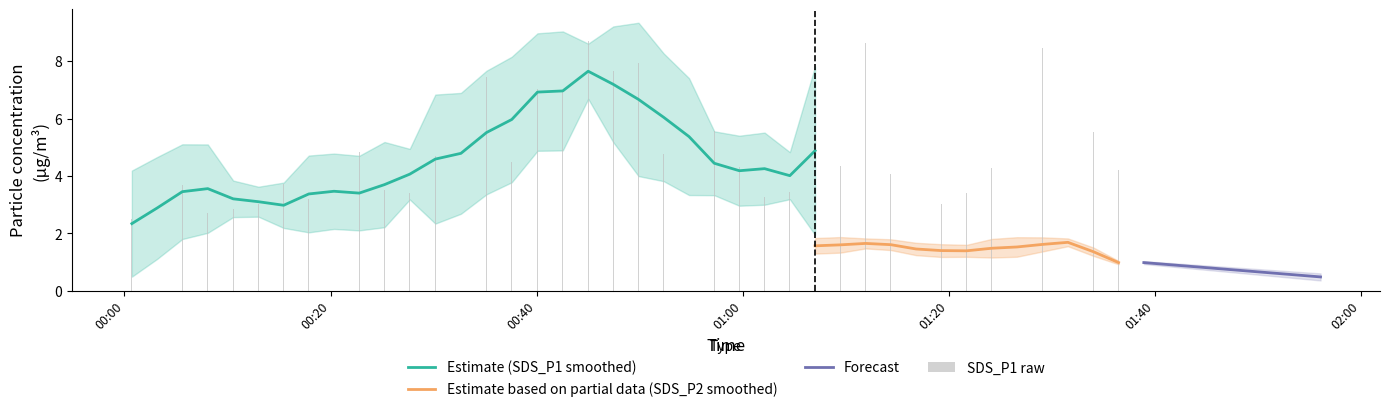

How many bars are there in total?

40